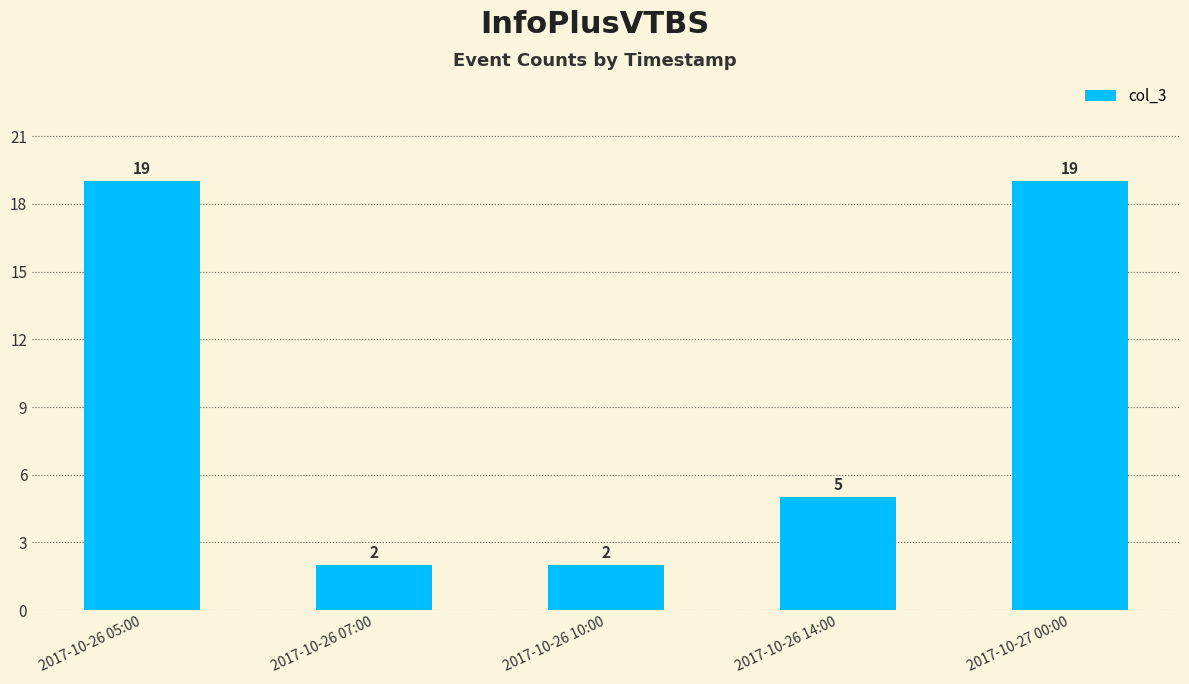

Between 2017-10-27 00:00 and 2017-10-26 10:00, which is larger?

2017-10-27 00:00